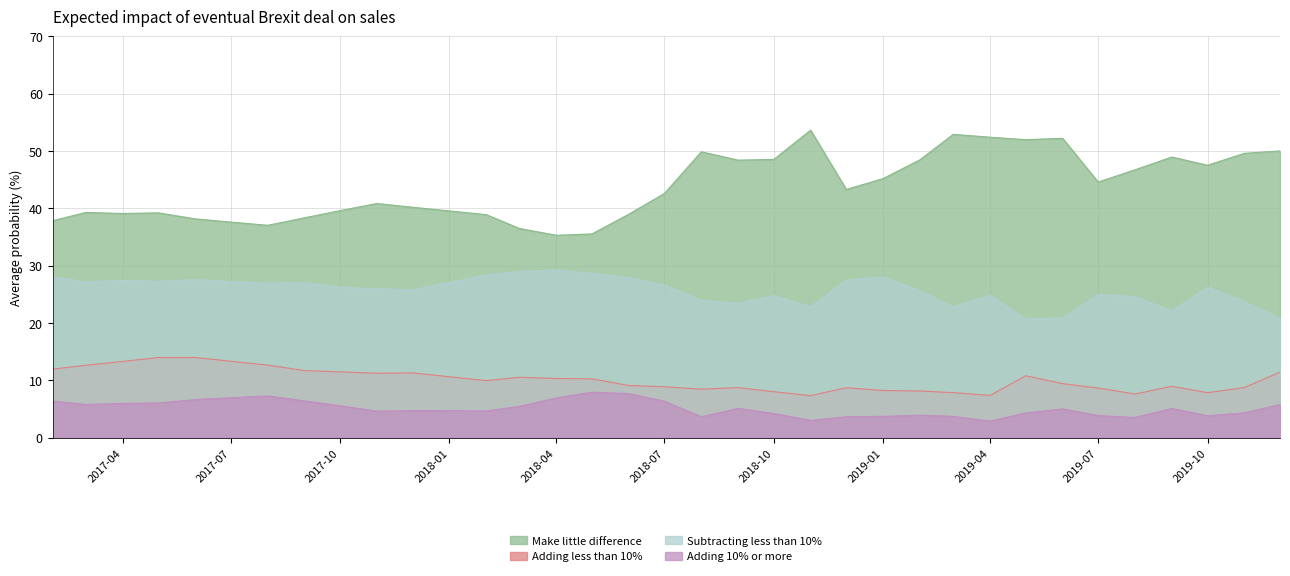

Does the chart display data point markers on the line(s)?

No